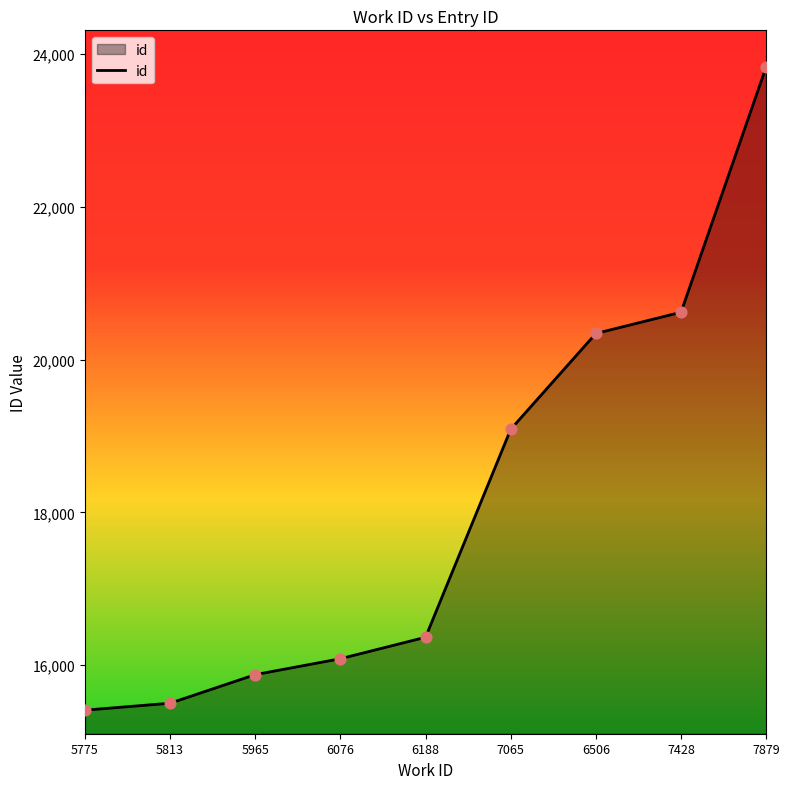

Between 5775 and 6076, which is larger?

6076